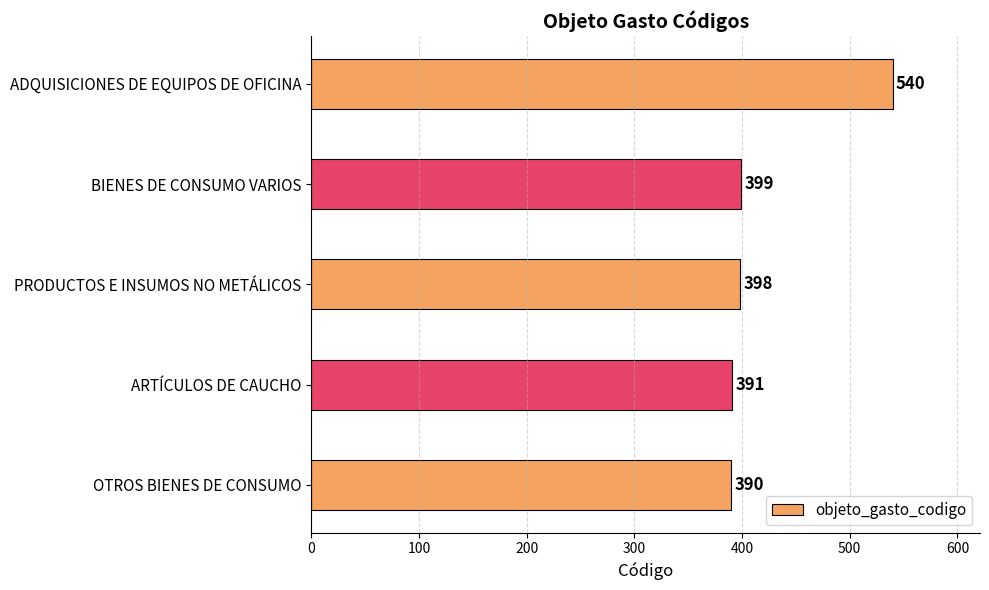

What is the average value?

424